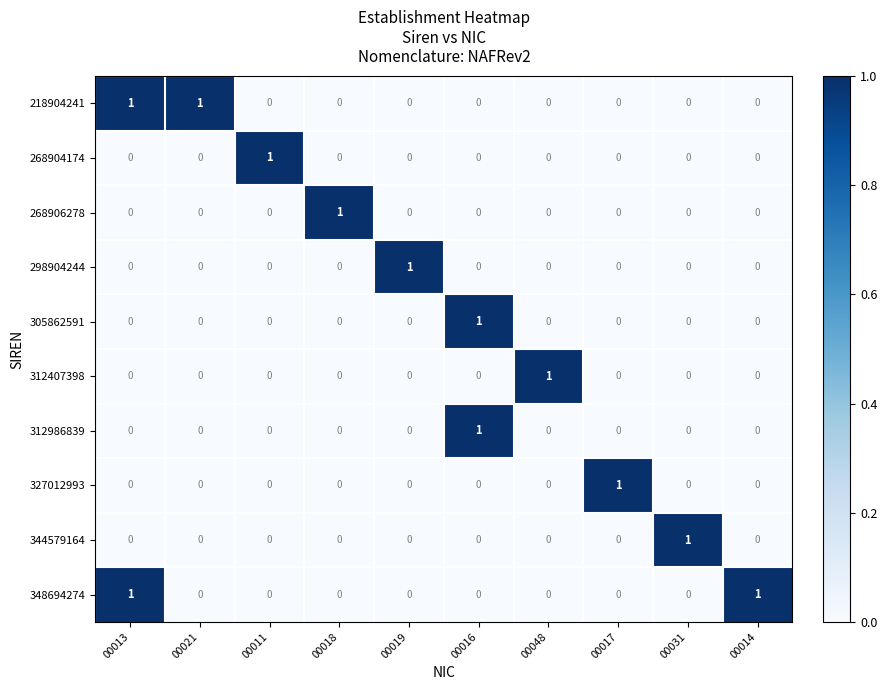

What is the difference between the highest and lowest values at 00019?

1